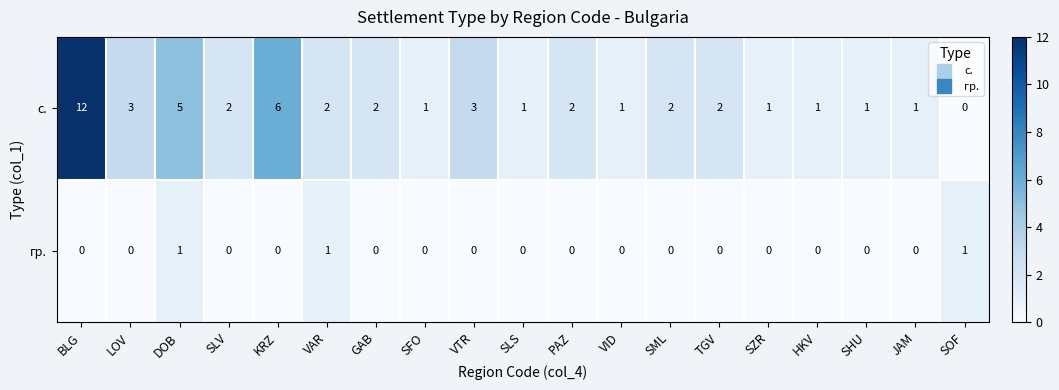

The value of с. at BLG is 12. True or false?

True